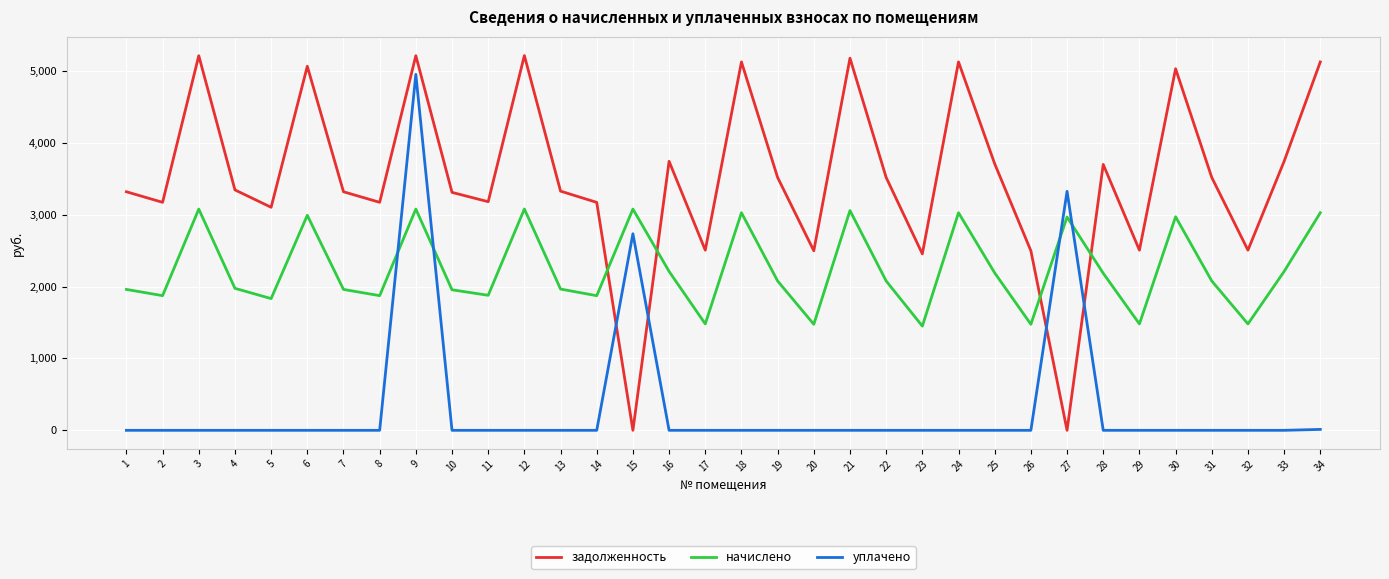

True or false: задолженность and уплачено cross at least once.

True